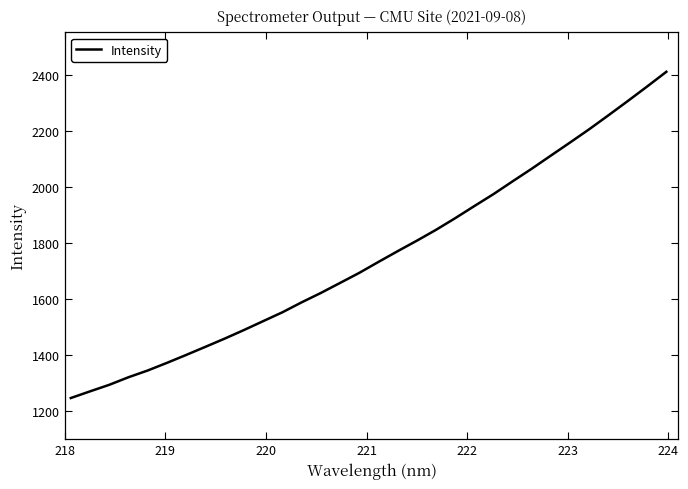

What is the difference between the maximum and minimum values?

1163.0